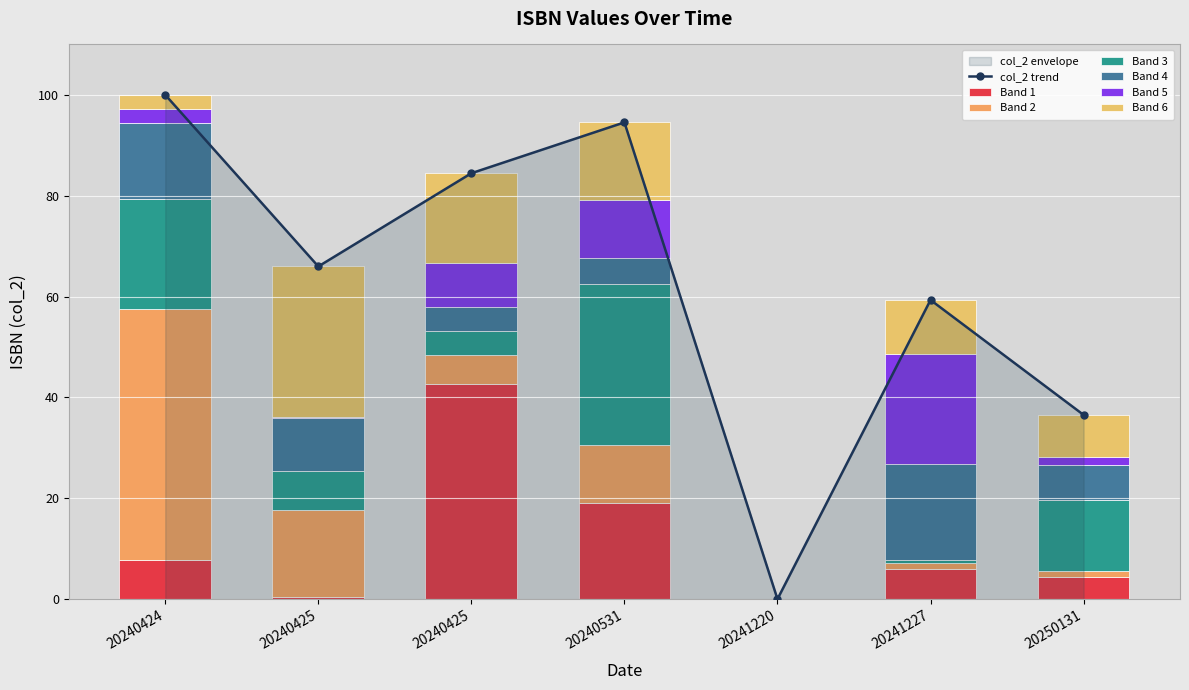

The chart shows a value of 0.0 at 20241220. True or false?

True